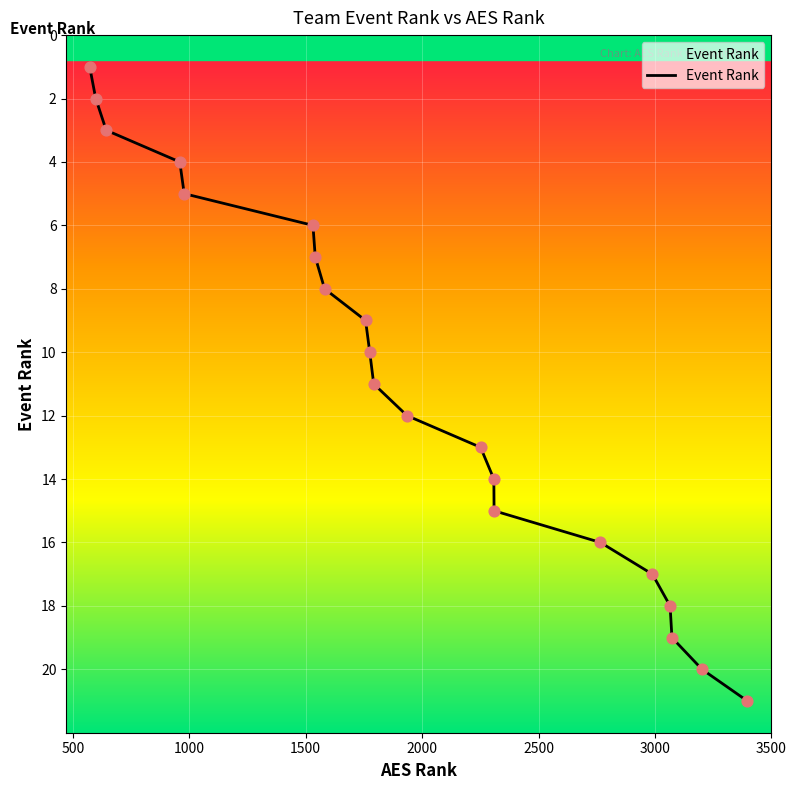

What is the maximum value shown in the chart?

21